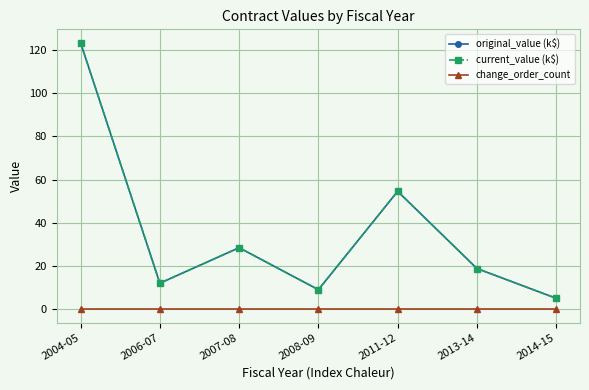

At which category is the sum across all series the highest?

2004-05